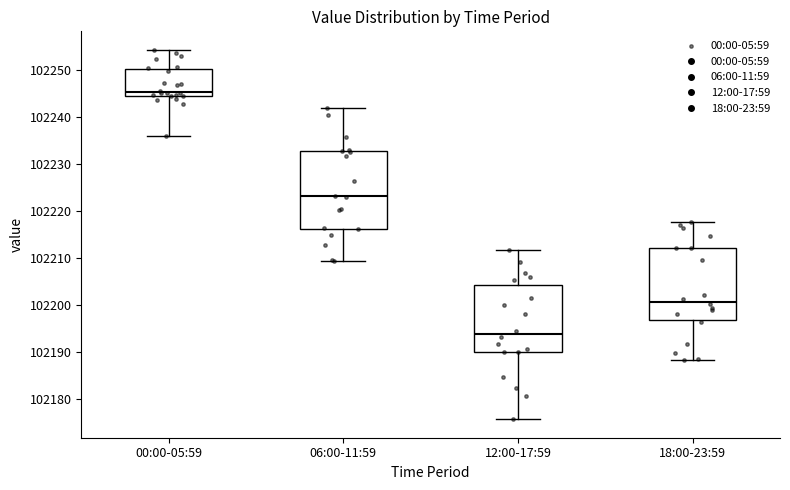

Where is the lower edge of the box for 00:00-05:59 on the y-axis? The values are not printed on the chart, so give them approximately, as read against the axis.

102244